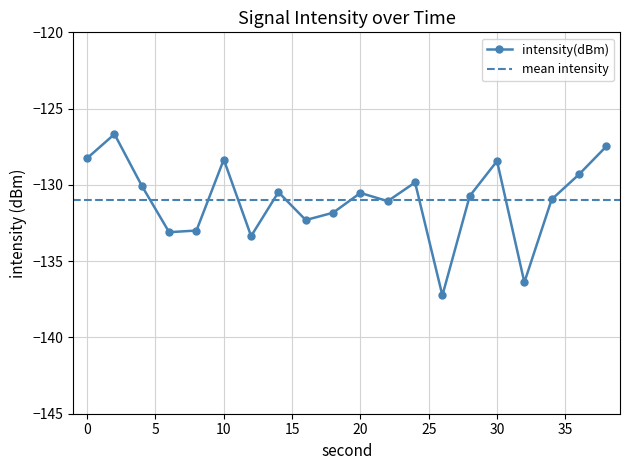

What is the value of the 11th point from the left?

-130.5